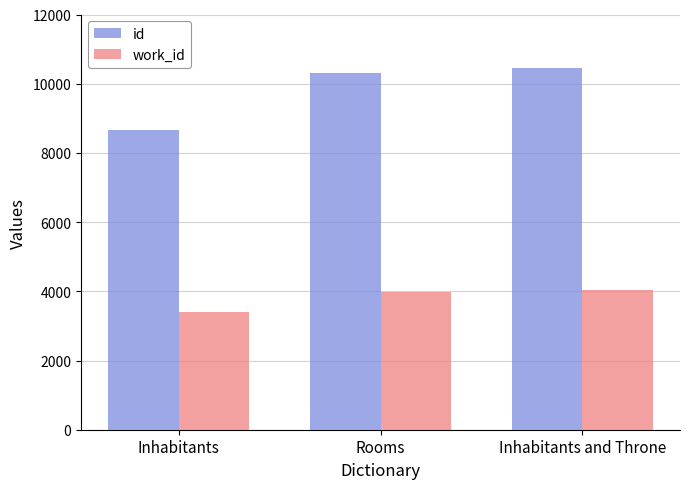

What is the value of the id bar at the 3rd from the left?

10455